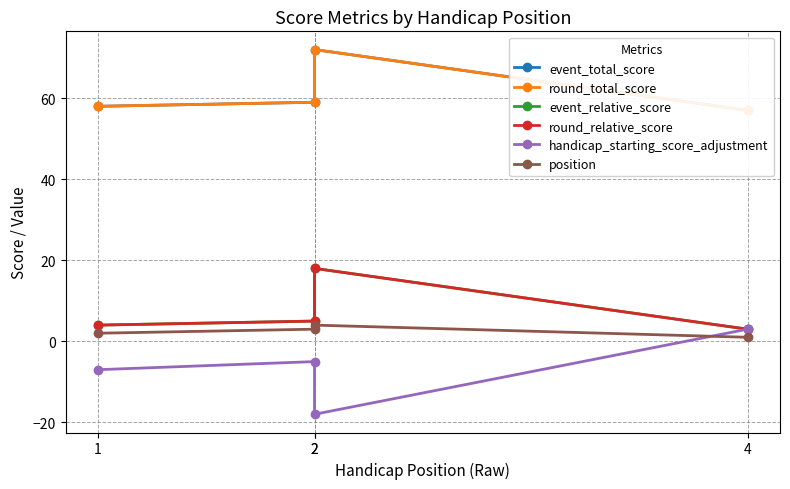

True or false: round_relative_score and event_total_score intersect in this chart.

False